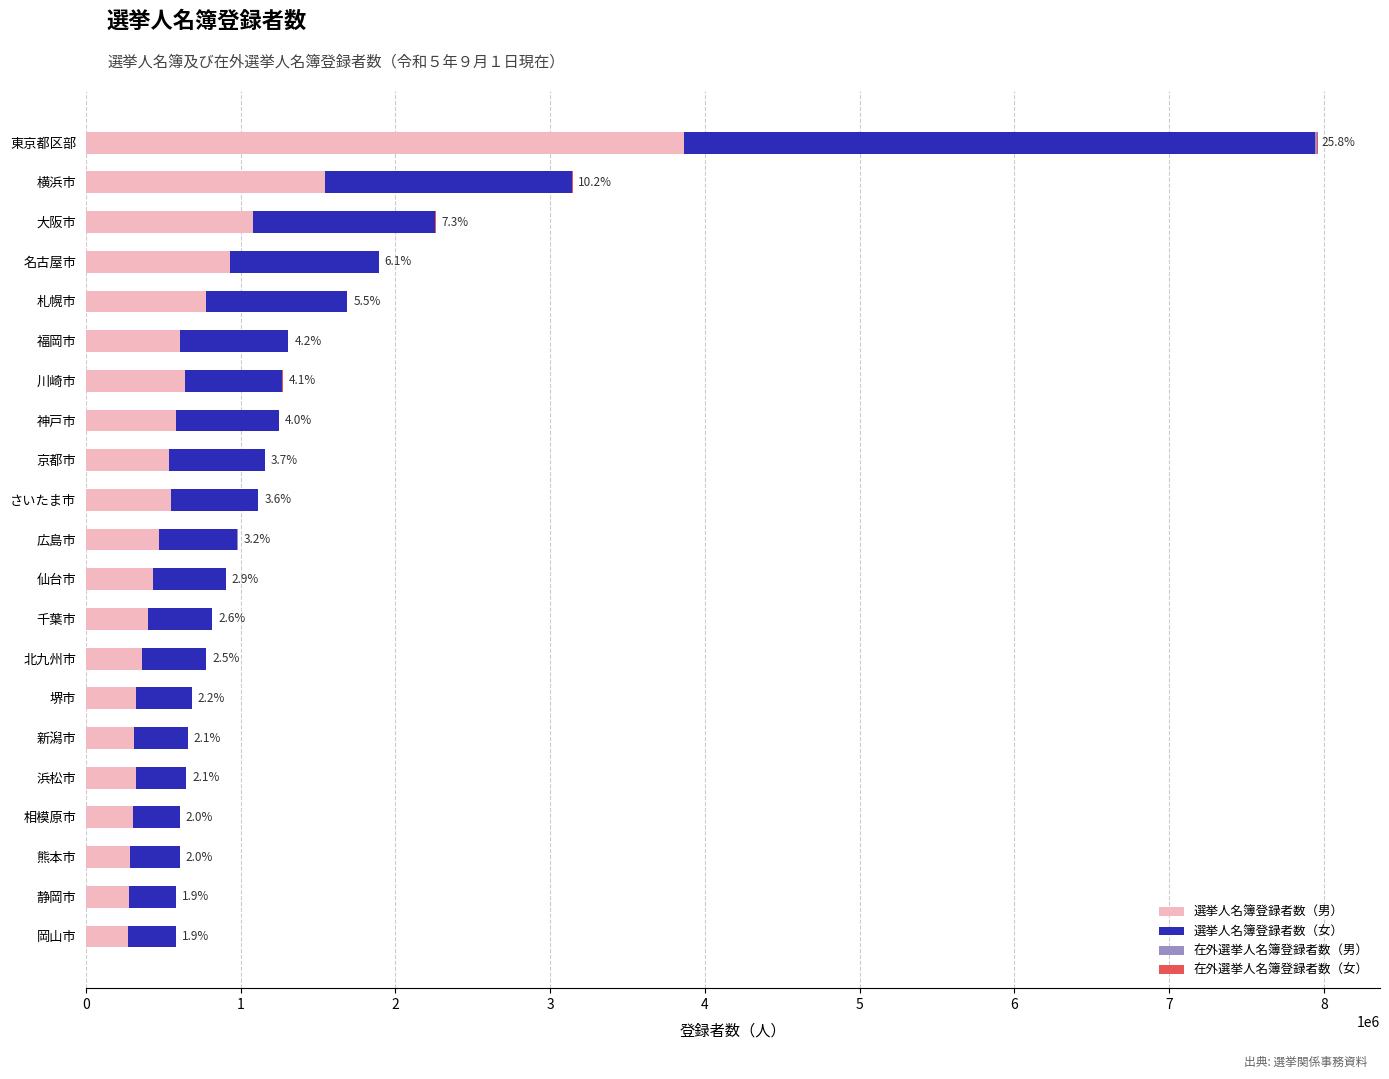

At which label does 選挙人名簿登録者数（男） reach its peak?

東京都区部